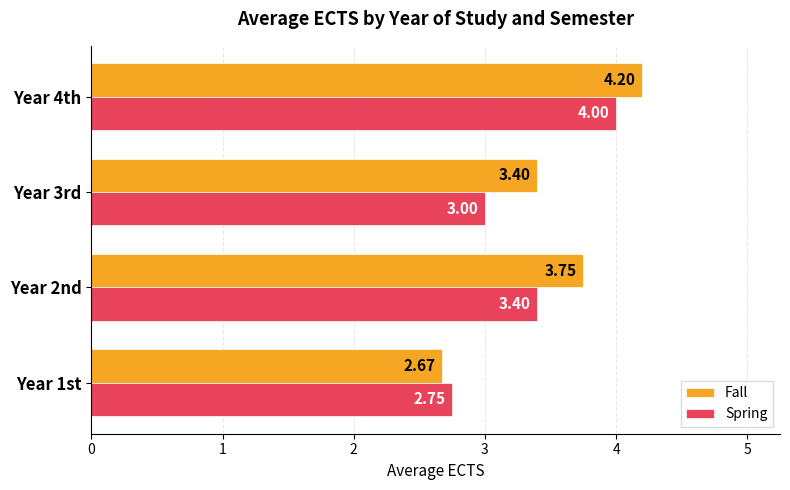

List the series in order of their peak value, highest first.

Fall, Spring